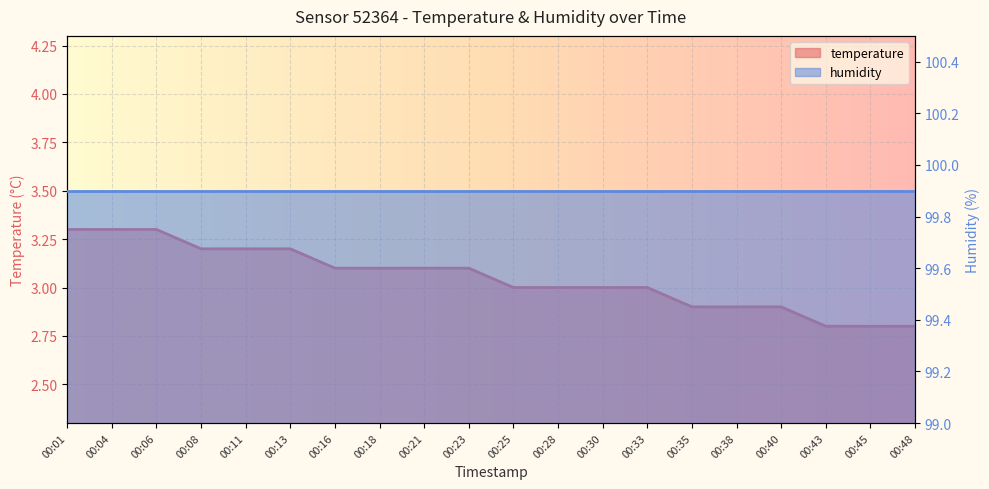

Rank the categories by value from lowest to highest.

00:43, 00:45, 00:48, 00:35, 00:38, 00:40, 00:25, 00:28, 00:30, 00:33, 00:16, 00:18, 00:21, 00:23, 00:08, 00:11, 00:13, 00:01, 00:04, 00:06